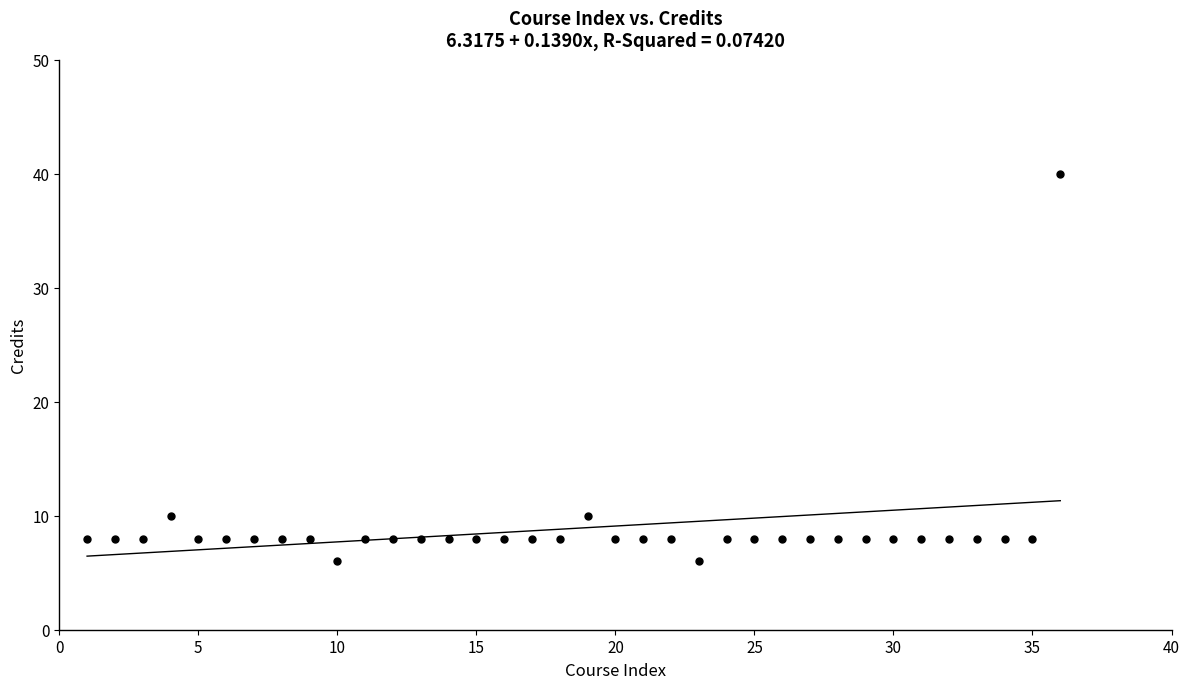

What is the range of Y values (max minus min)?

34